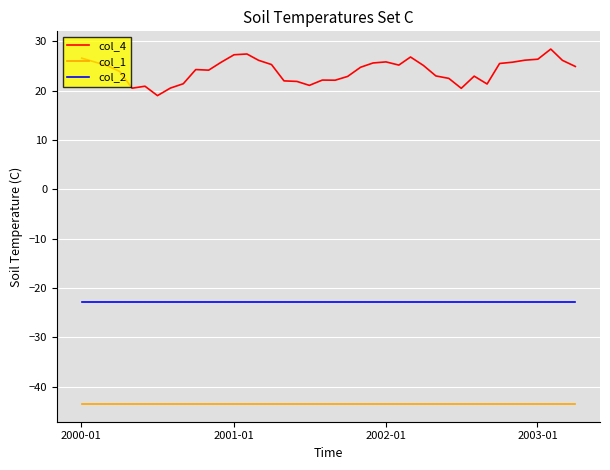

Which series has the largest total across all categories?

col_4